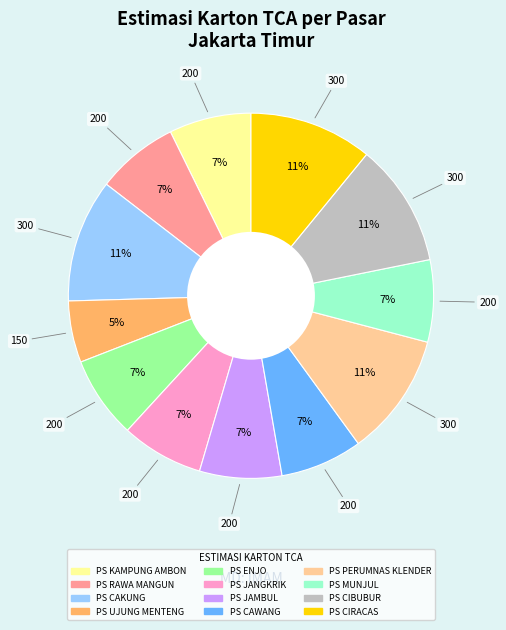

To the nearest percent, what is the average slice percentage?

8%